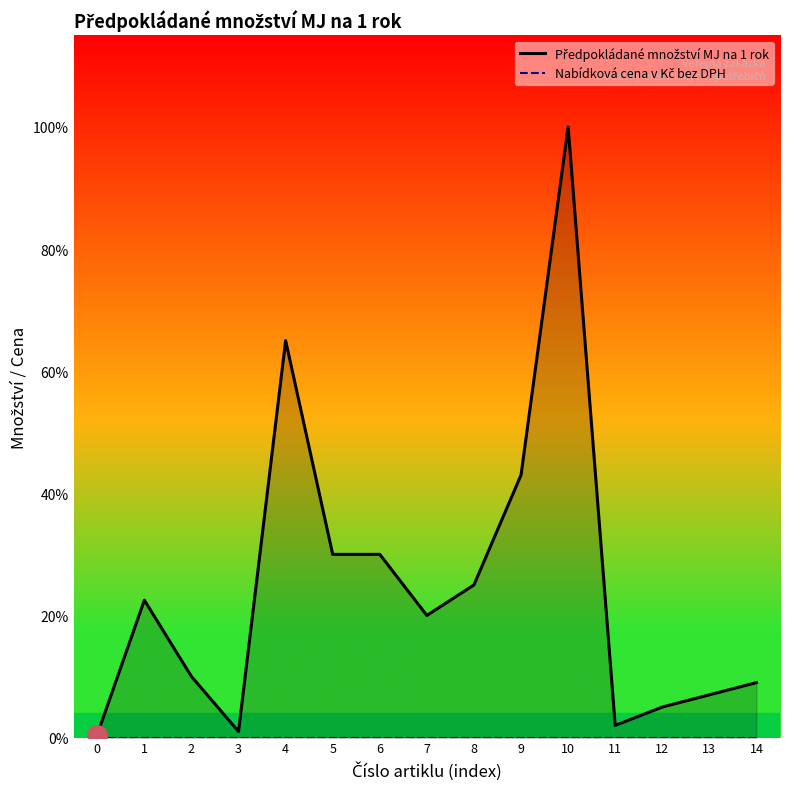

The value of Nabídková cena v Kč bez DPH at 14 is 0. True or false?

True